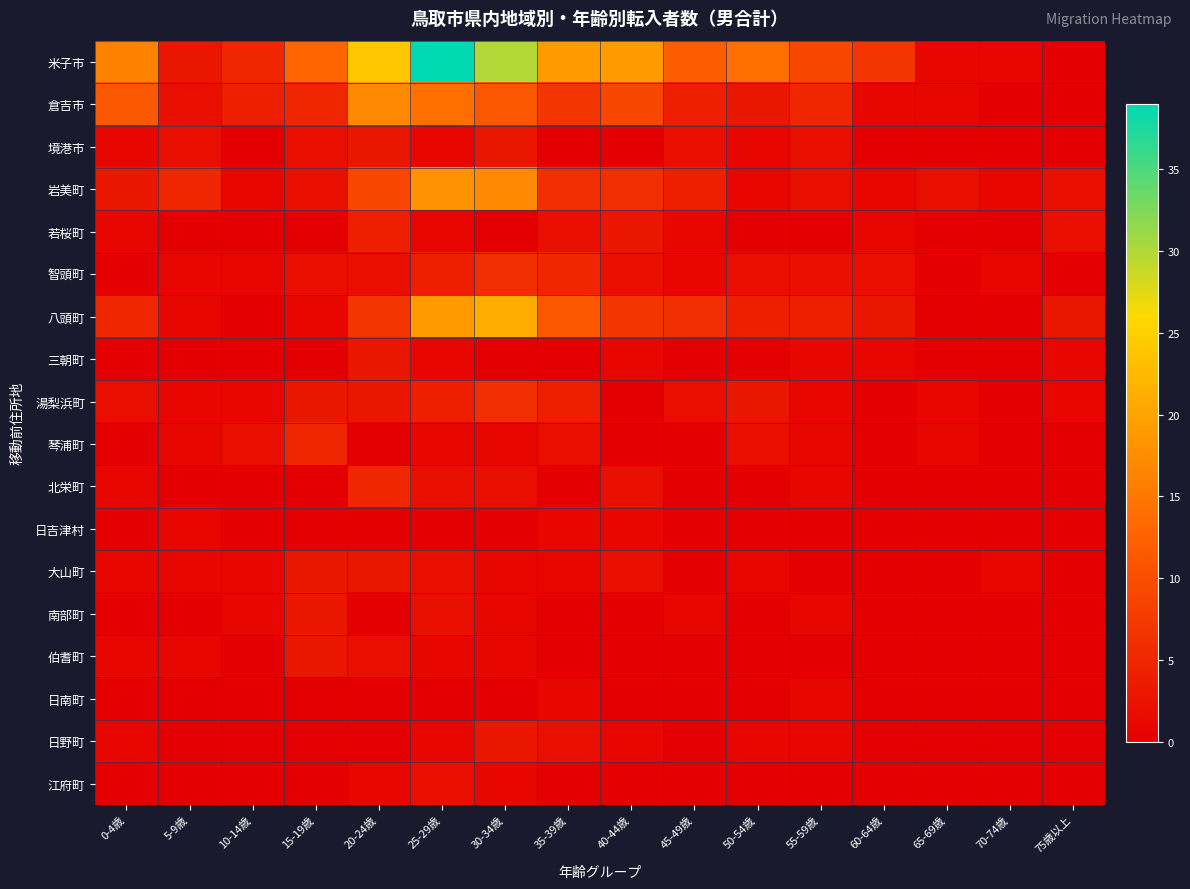

Between 10-14歳 and 60-64歳, which is larger?

60-64歳